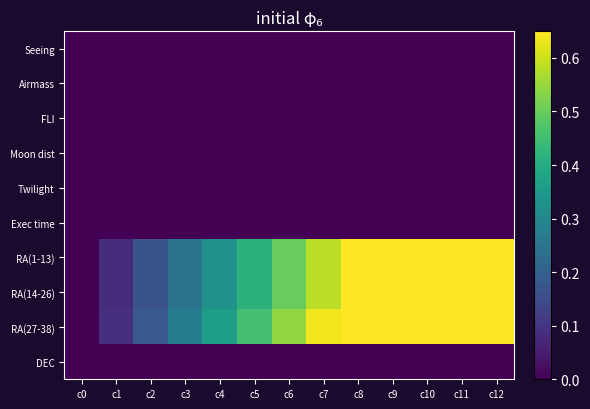

Reading right to left, transcribe all the data shown in this chart.

Seeing: c12=0.0	c11=0.0	c10=0.0	c9=0.0	c8=0.0	c7=0.0	c6=0.0	c5=0.0	c4=0.0	c3=0.0	c2=0.0	c1=0.0	c0=0.0
Airmass: c12=0.0	c11=0.0	c10=0.0	c9=0.0	c8=0.0	c7=0.0	c6=0.0	c5=0.0	c4=0.0	c3=0.0	c2=0.0	c1=0.0	c0=0.0
FLI: c12=0.0	c11=0.0	c10=0.0	c9=0.0	c8=0.0	c7=0.0	c6=0.0	c5=0.0	c4=0.0	c3=0.0	c2=0.0	c1=0.0	c0=0.0
Moon dist: c12=0.0	c11=0.0	c10=0.0	c9=0.0	c8=0.0	c7=0.0	c6=0.0	c5=0.0	c4=0.0	c3=0.0	c2=0.0	c1=0.0	c0=0.0
Twilight: c12=0.0	c11=0.0	c10=0.0	c9=0.0	c8=0.0	c7=0.0	c6=0.0	c5=0.0	c4=0.0	c3=0.0	c2=0.0	c1=0.0	c0=0.0
Exec time: c12=0.0	c11=0.0	c10=0.0	c9=0.0	c8=0.0	c7=0.0	c6=0.0	c5=0.0	c4=0.0	c3=0.0	c2=0.0	c1=0.0	c0=0.0
RA(1-13): c12=1.0	c11=0.9	c10=0.8	c9=0.7	c8=0.7	c7=0.6	c6=0.5	c5=0.4	c4=0.3	c3=0.2	c2=0.2	c1=0.1	c0=0.0
RA(14-26): c12=1.0	c11=0.9	c10=0.8	c9=0.7	c8=0.7	c7=0.6	c6=0.5	c5=0.4	c4=0.3	c3=0.3	c2=0.2	c1=0.1	c0=0.0
RA(27-38): c12=0.7	c11=1.0	c10=0.9	c9=0.8	c8=0.7	c7=0.6	c6=0.5	c5=0.5	c4=0.4	c3=0.3	c2=0.2	c1=0.1	c0=0.0
DEC: c12=0.0	c11=0.0	c10=0.0	c9=0.0	c8=0.0	c7=0.0	c6=0.0	c5=0.0	c4=0.0	c3=0.0	c2=0.0	c1=0.0	c0=0.0